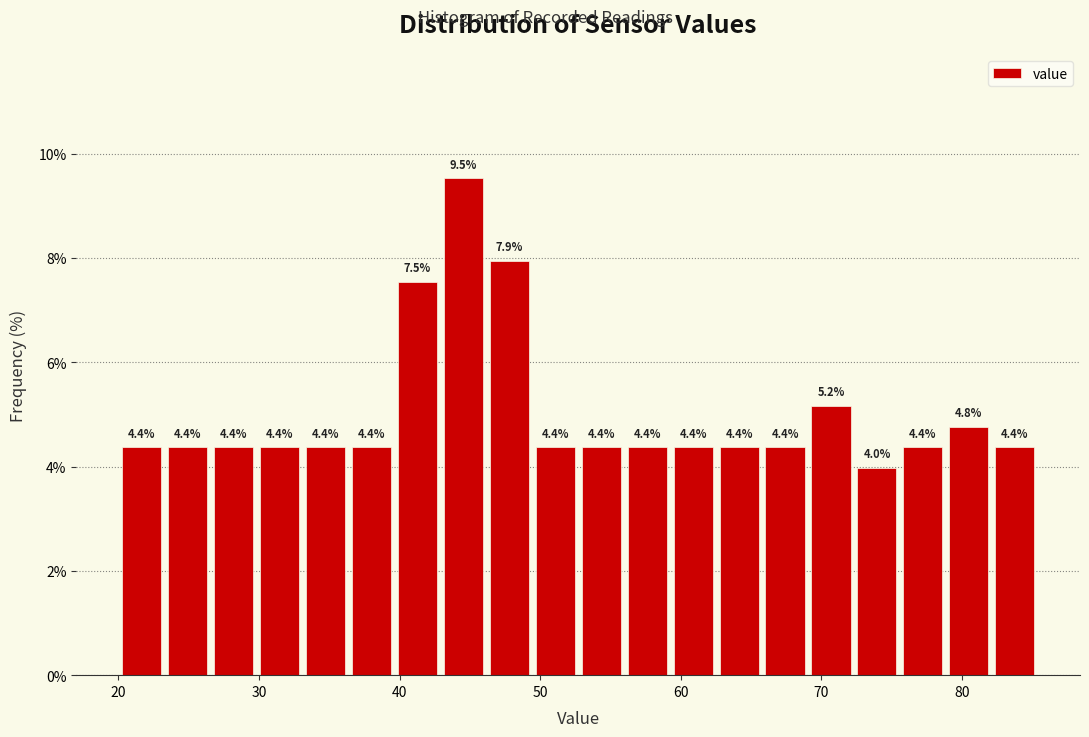

Read against the x-axis, roughly where is the centre of the tallest bar?

45